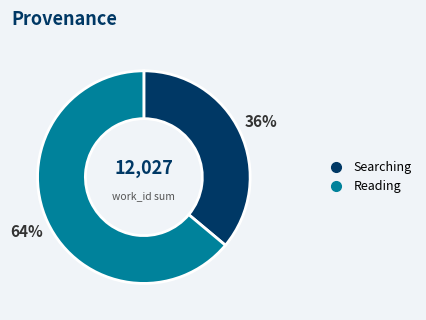

Which slice represents more than half of the pie?

Reading